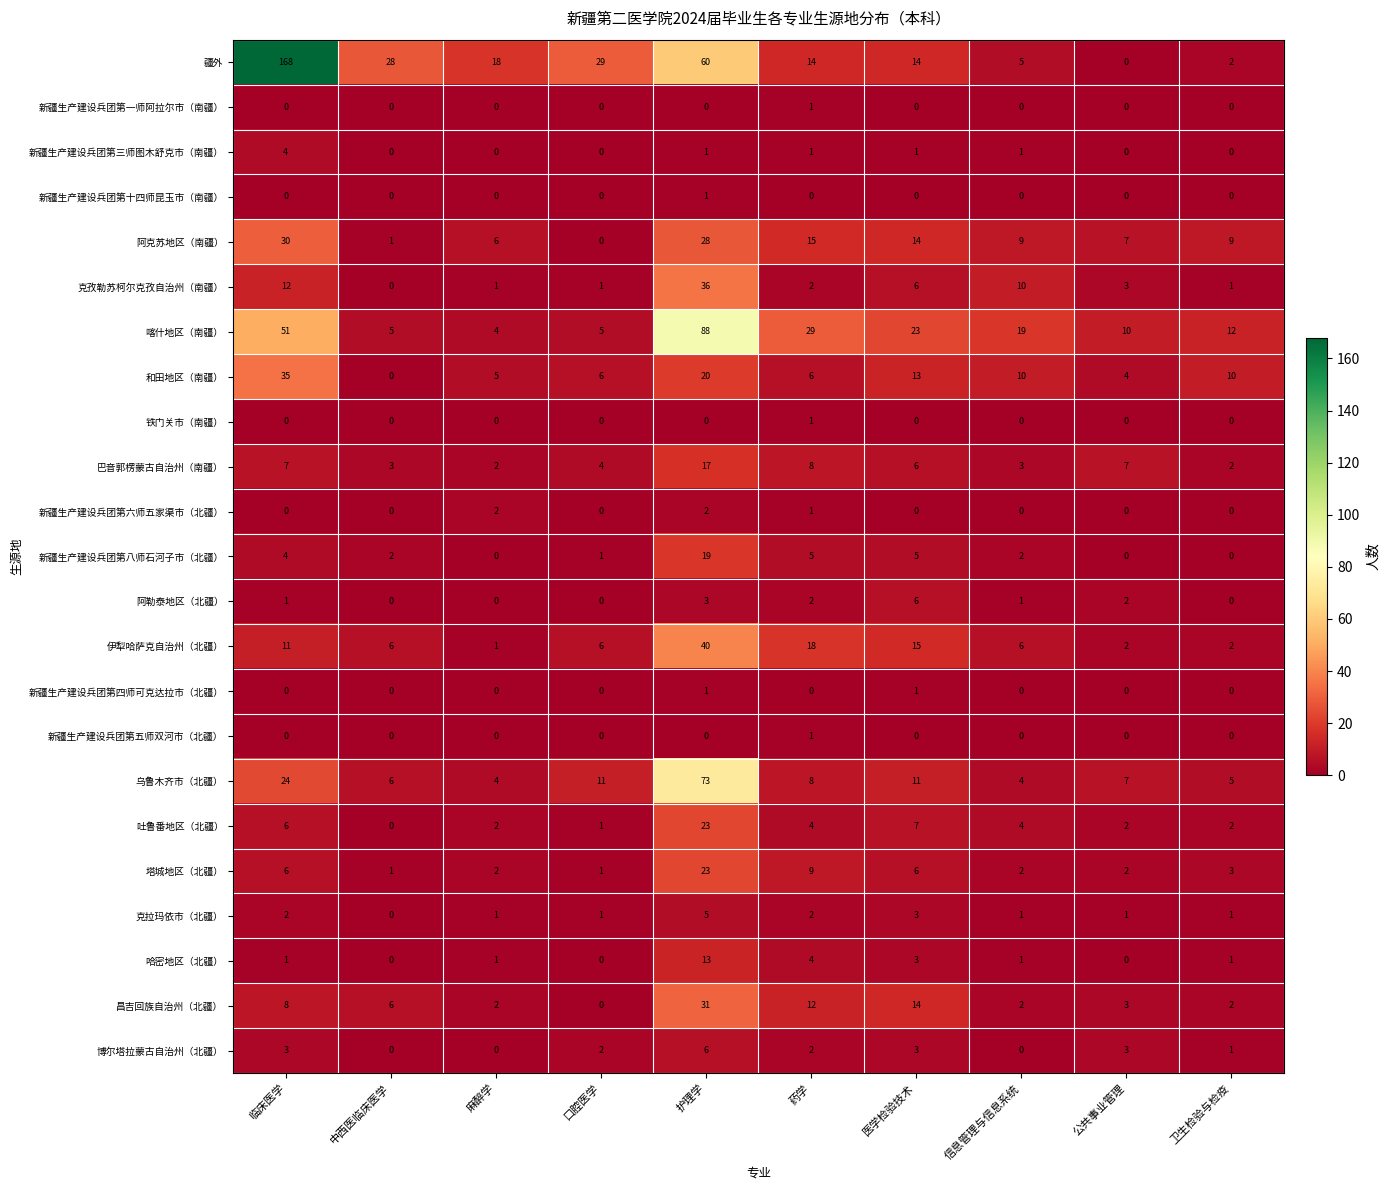

Which series has the largest total across all categories?

疆外